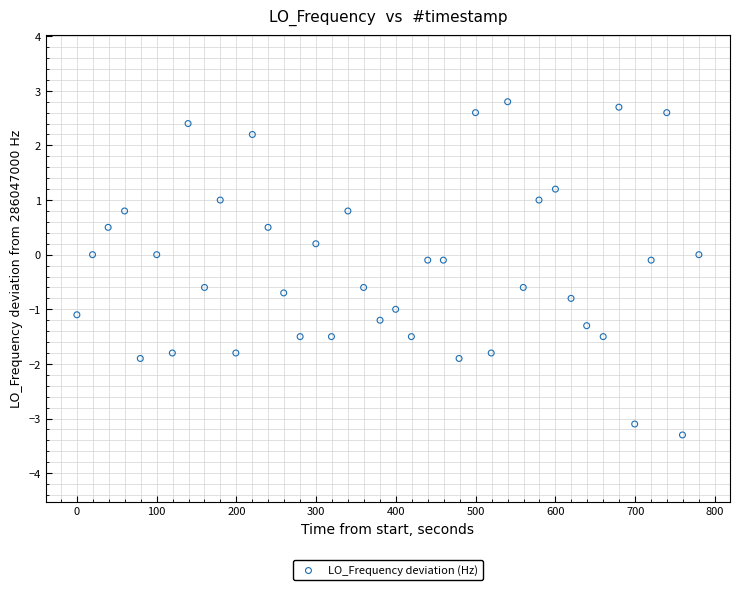

What is the range of Y values (max minus min)?

6.1